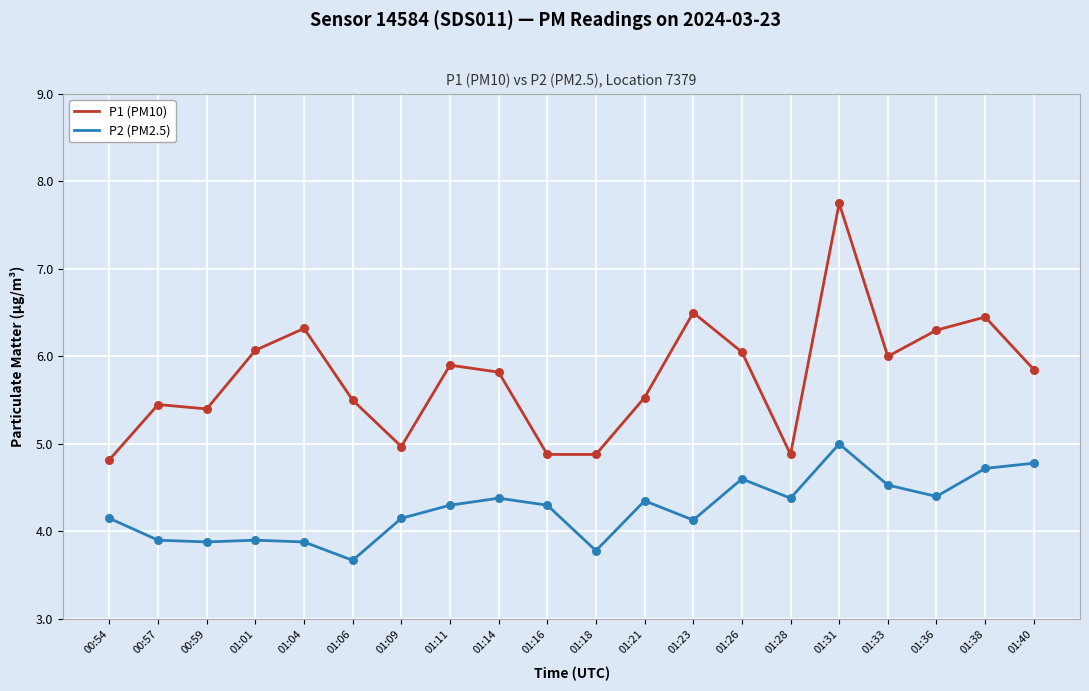

Which series has the widest spread of values?

P1 (PM10)